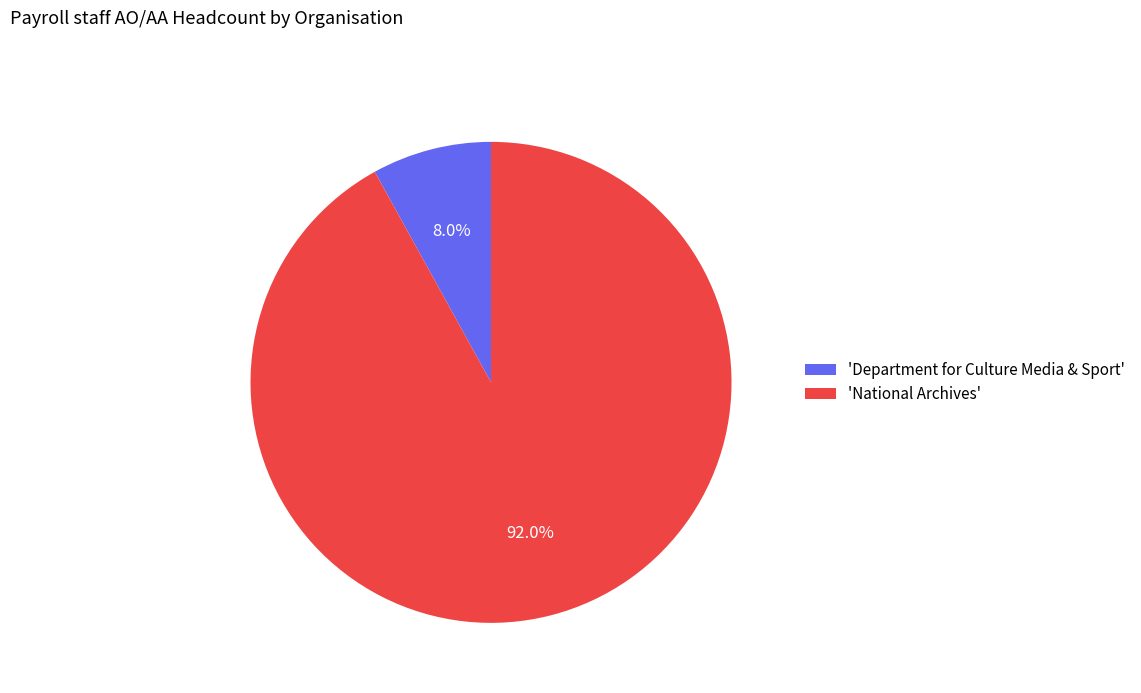

Is there a majority slice in this chart?

Yes